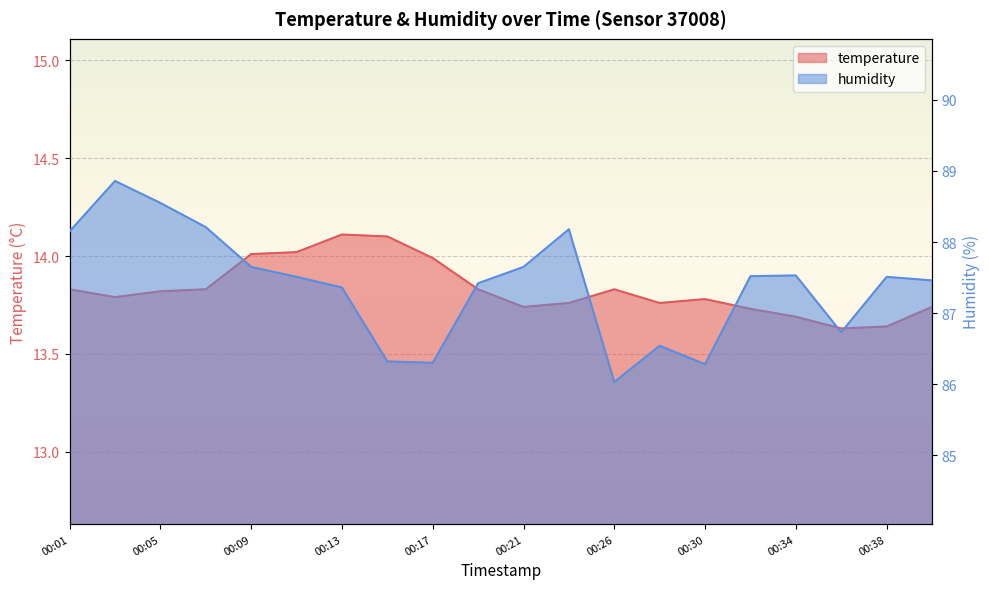

Rank the series by their average value, from lowest to highest.

temperature, humidity